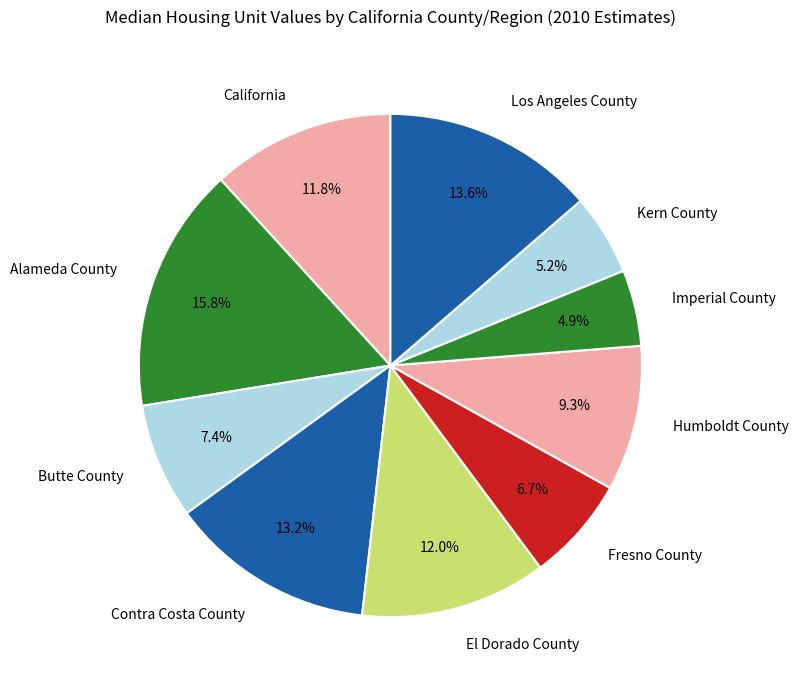

What is the total percentage of Contra Costa County and California?

25.0%